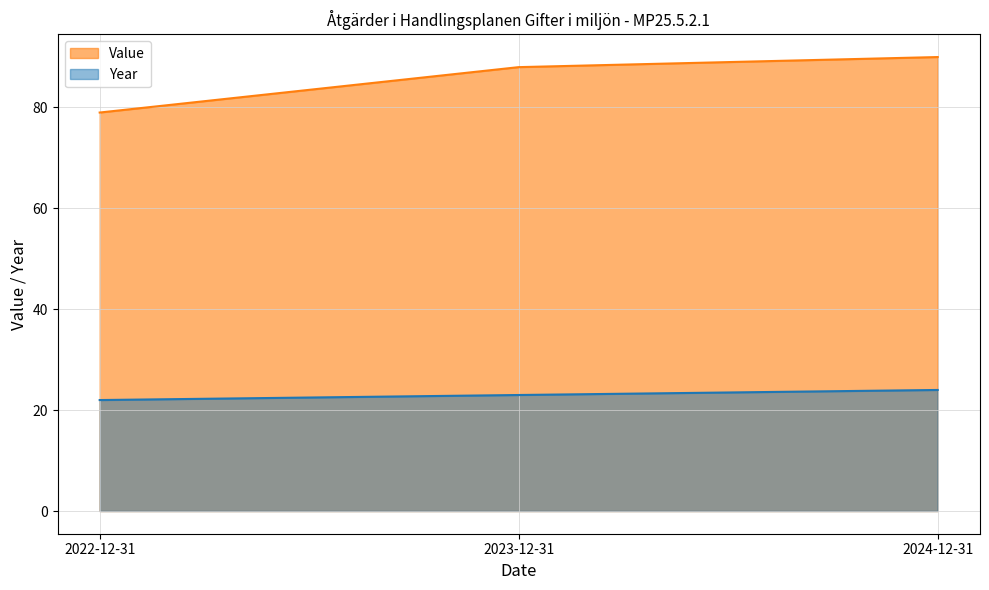

Which series has the largest total across all categories?

Value